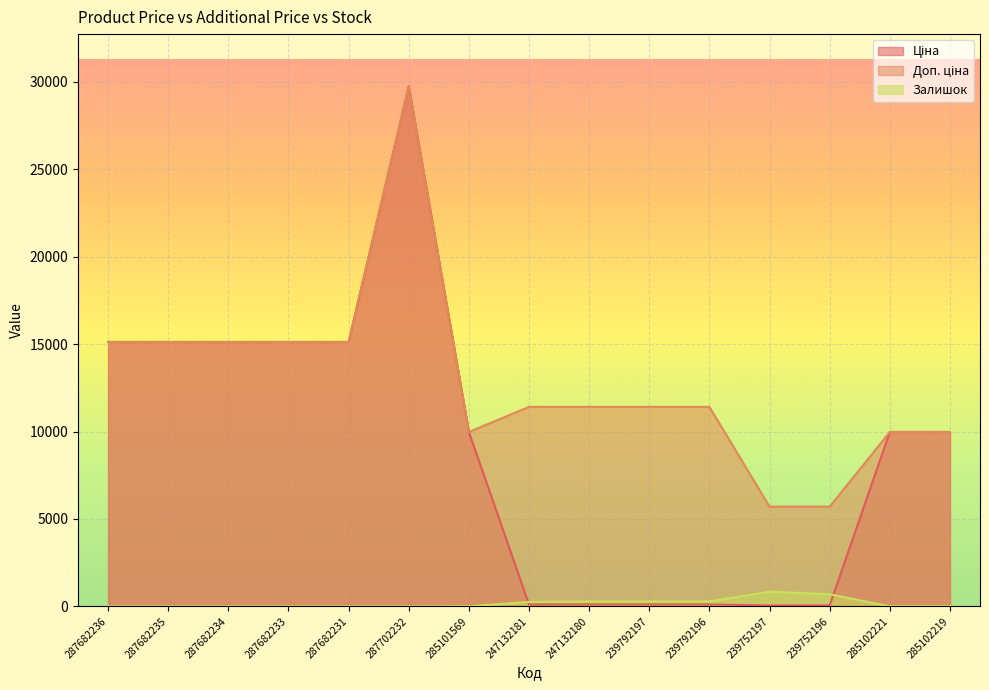

Is the value of Доп. ціна at 247132181 greater than the value of Ціна at 285102219?

Yes